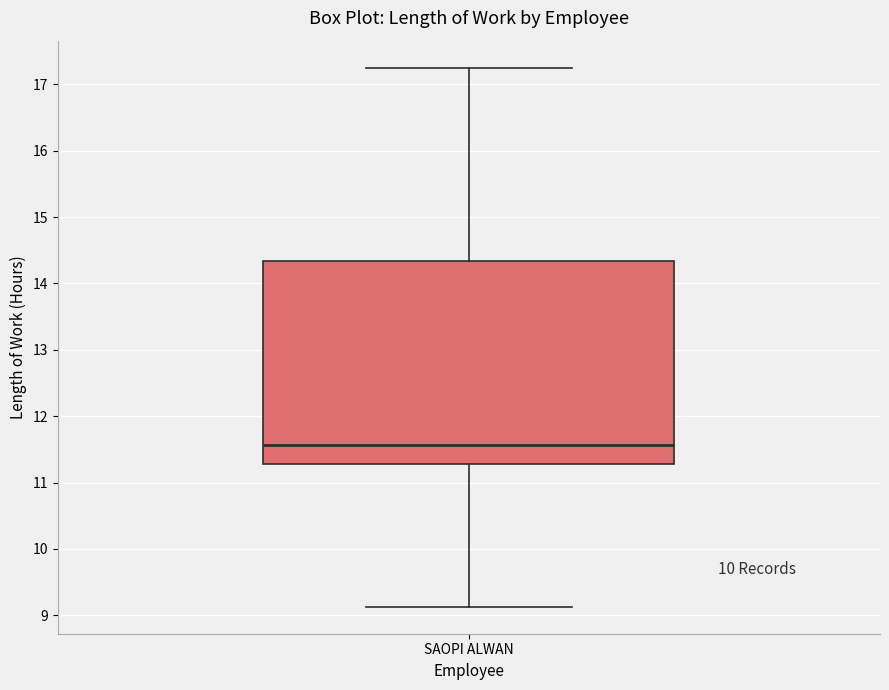

Transcribe this box plot: give where the median line is, the range the box spans, and where the two whiskers end, as read against the y-axis. The values are not printed on the chart, so give them approximately, as read against the axis.

median 11.6, box 11.3 to 14.3, whiskers 9.1 to 17.3